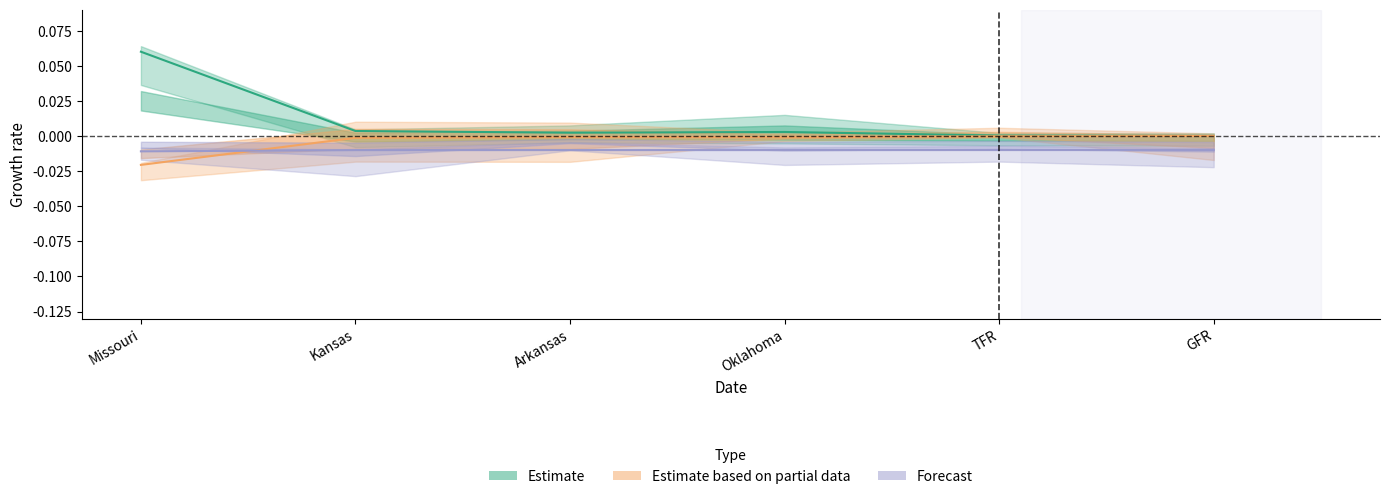

At which category does Forecast reach its first local peak?

Arkansas